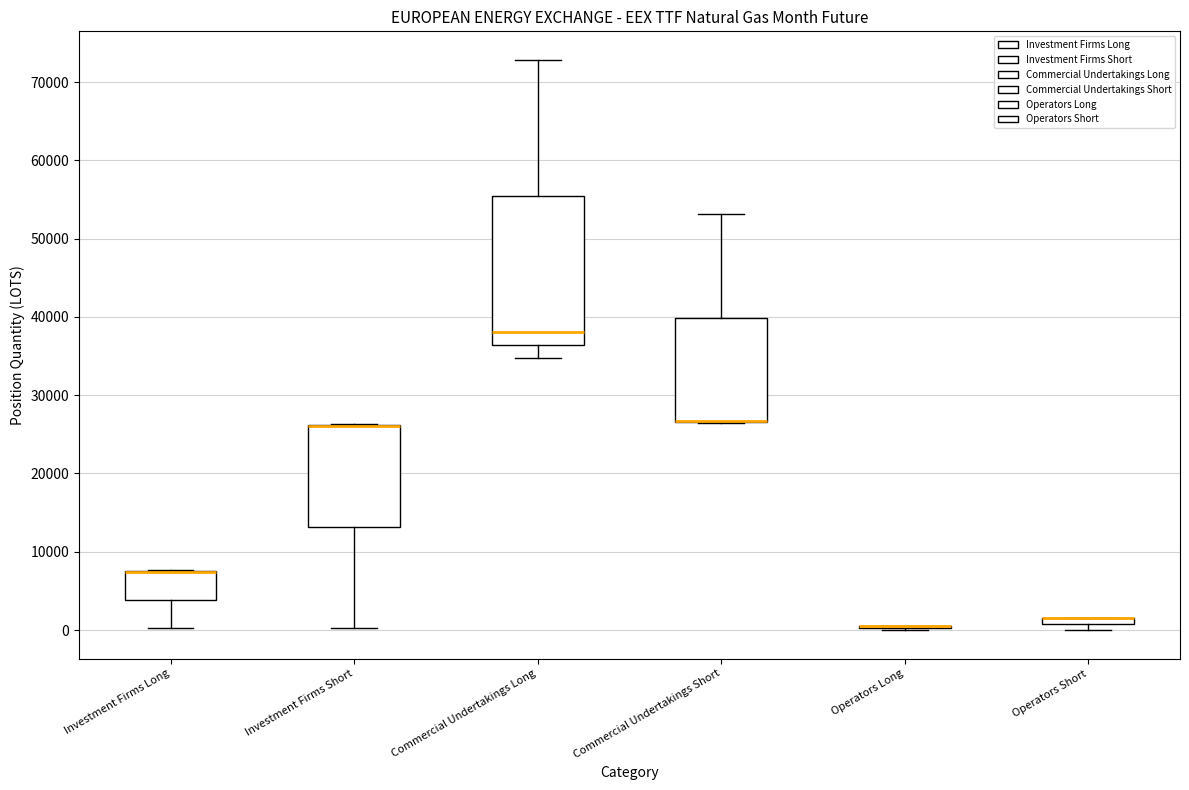

Comparing the boxes themselves (not the whiskers), which one is the tallest?

Commercial Undertakings Long